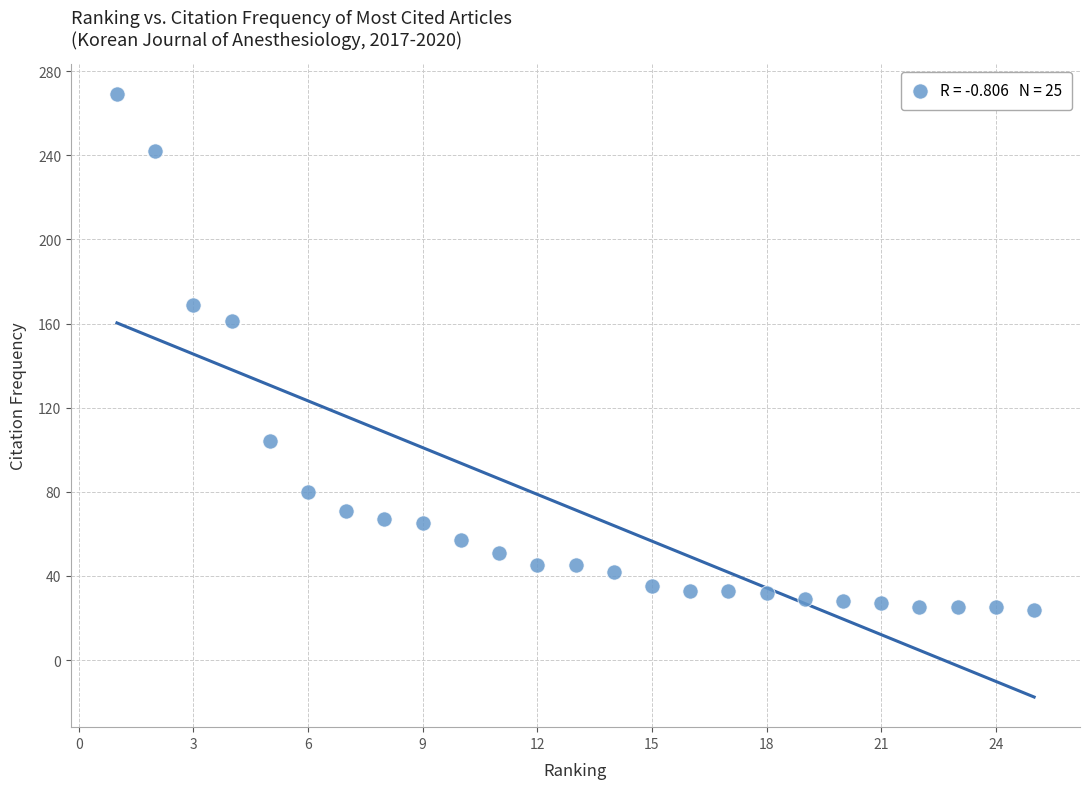

What is the range of Y values (max minus min)?

245